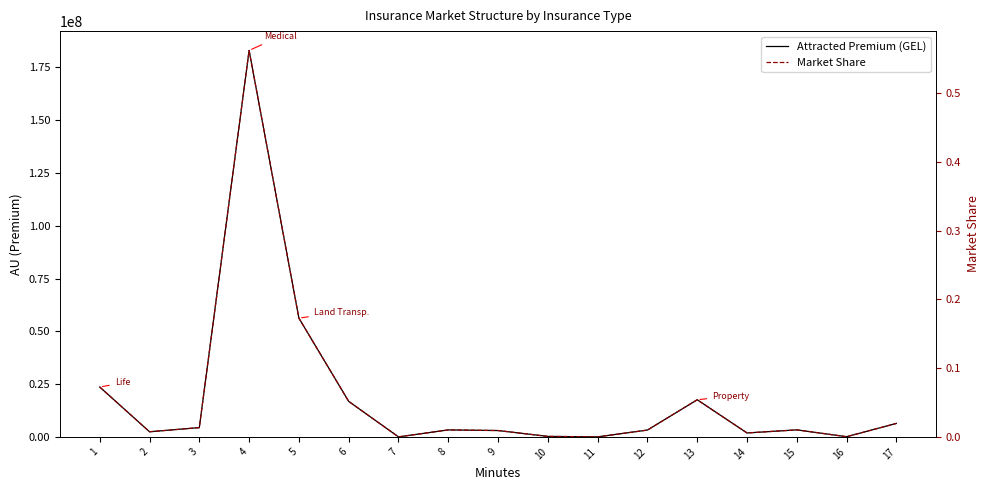

What is the difference between the Attracted Premium (GEL) values at 10 and 3?

4162504.2